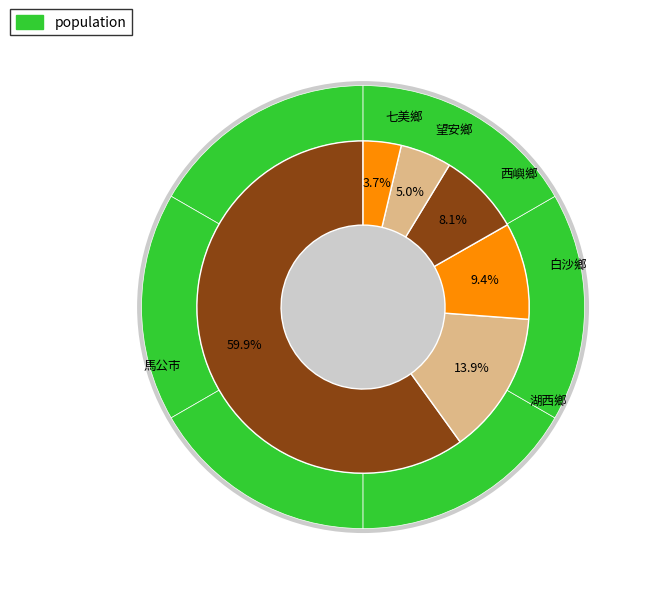

True or false: 湖西鄉 accounts for 14% of the total.

True